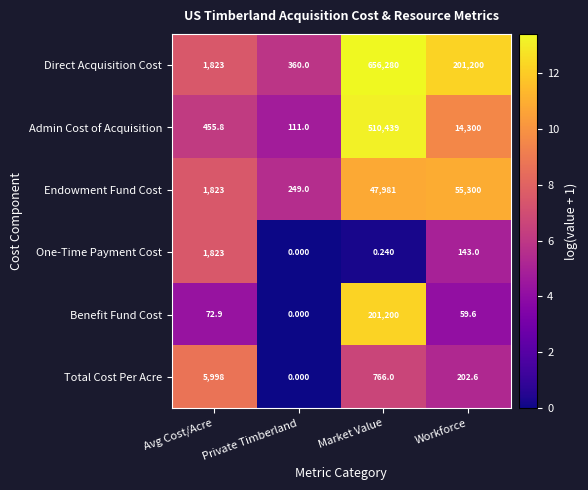

Which series has the widest spread of values?

Direct Acquisition Cost